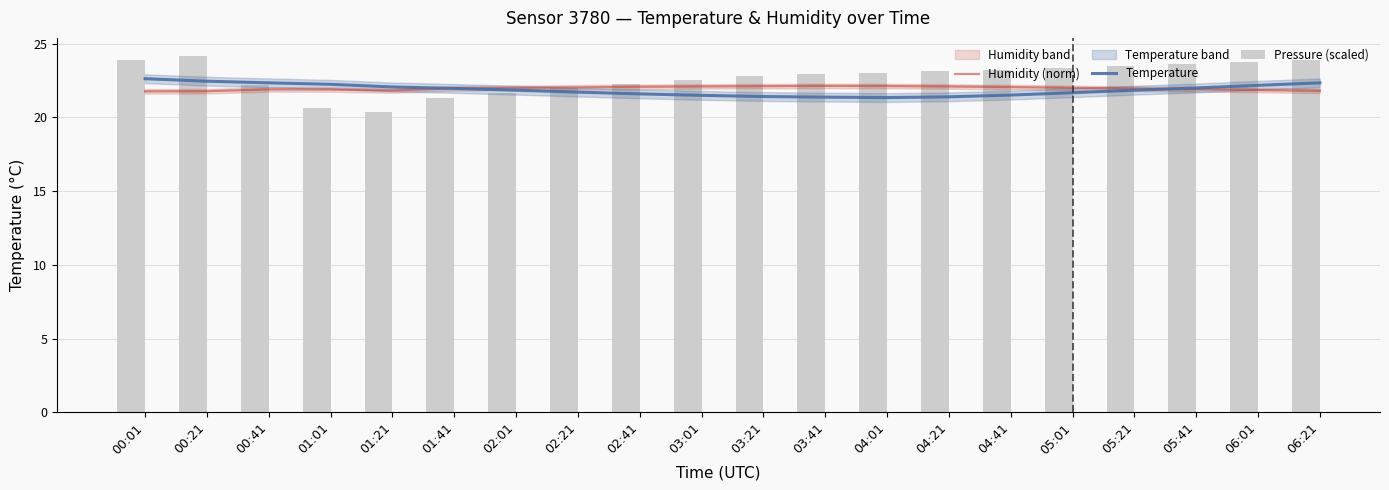

How many groups of bars are there?

20